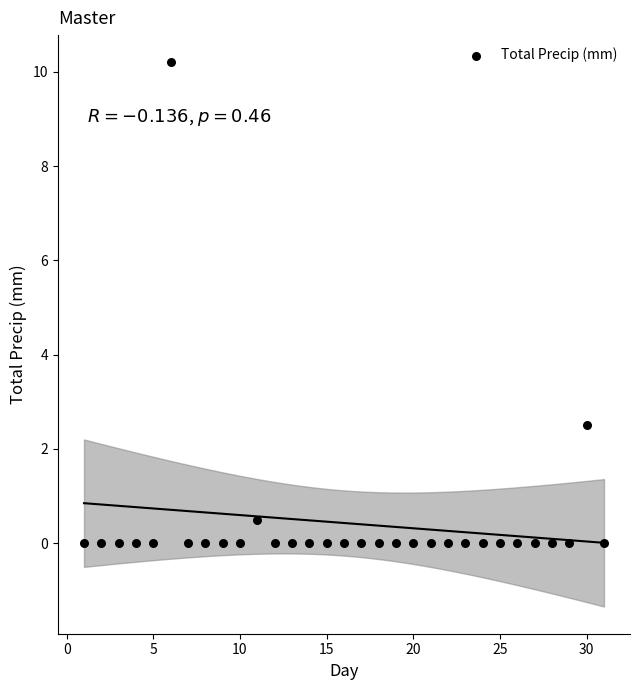

What Y value in the scatter plot is closest to 5?

2.5